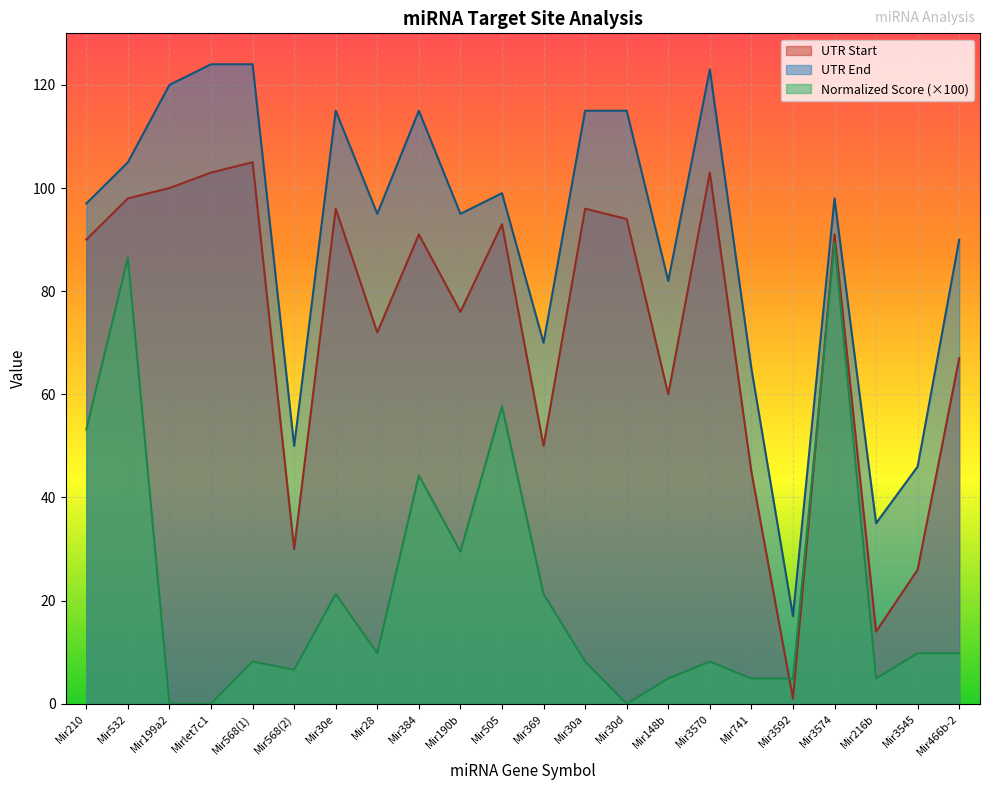

The value of UTR End at Mir568(2) is 50.0. True or false?

True